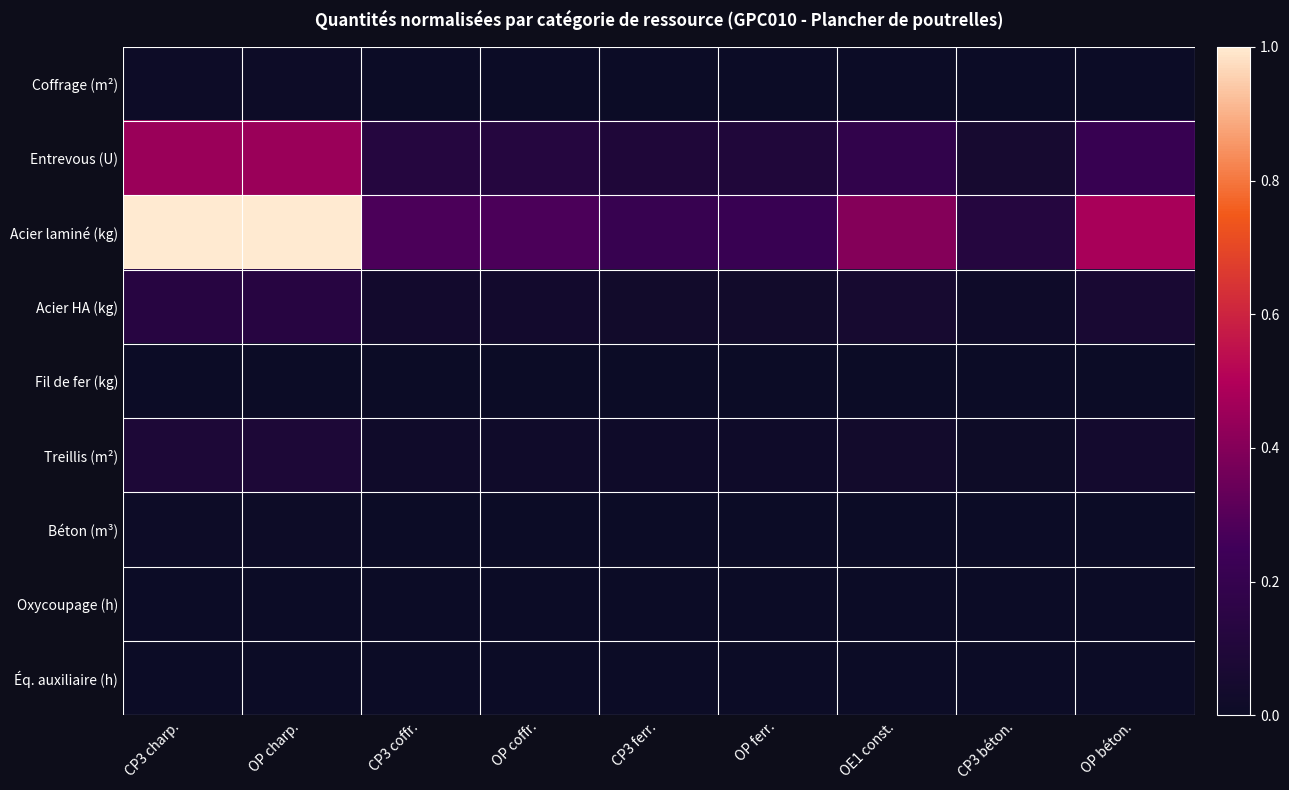

Reading right to left, what are all the values shown in this chart?

Coffrage (m²): OP béton.=0.0	CP3 béton.=0.0	OE1 const.=0.0	OP ferr.=0.0	CP3 ferr.=0.0	OP coffr.=0.0	CP3 coffr.=0.0	OP charp.=0.0	CP3 charp.=0.0
Entrevous (U): OP béton.=0.2	CP3 béton.=0.1	OE1 const.=0.2	OP ferr.=0.1	CP3 ferr.=0.1	OP coffr.=0.1	CP3 coffr.=0.1	OP charp.=0.4	CP3 charp.=0.4
Acier laminé (kg): OP béton.=0.5	CP3 béton.=0.1	OE1 const.=0.4	OP ferr.=0.2	CP3 ferr.=0.2	OP coffr.=0.3	CP3 coffr.=0.3	OP charp.=1.0	CP3 charp.=1.0
Acier HA (kg): OP béton.=0.1	CP3 béton.=0.0	OE1 const.=0.1	OP ferr.=0.0	CP3 ferr.=0.0	OP coffr.=0.0	CP3 coffr.=0.0	OP charp.=0.1	CP3 charp.=0.1
Fil de fer (kg): OP béton.=0.0	CP3 béton.=0.0	OE1 const.=0.0	OP ferr.=0.0	CP3 ferr.=0.0	OP coffr.=0.0	CP3 coffr.=0.0	OP charp.=0.0	CP3 charp.=0.0
Treillis (m²): OP béton.=0.0	CP3 béton.=0.0	OE1 const.=0.0	OP ferr.=0.0	CP3 ferr.=0.0	OP coffr.=0.0	CP3 coffr.=0.0	OP charp.=0.1	CP3 charp.=0.1
Béton (m³): OP béton.=0.0	CP3 béton.=0.0	OE1 const.=0.0	OP ferr.=0.0	CP3 ferr.=0.0	OP coffr.=0.0	CP3 coffr.=0.0	OP charp.=0.0	CP3 charp.=0.0
Oxycoupage (h): OP béton.=0.0	CP3 béton.=0.0	OE1 const.=0.0	OP ferr.=0.0	CP3 ferr.=0.0	OP coffr.=0.0	CP3 coffr.=0.0	OP charp.=0.0	CP3 charp.=0.0
Éq. auxiliaire (h): OP béton.=0.0	CP3 béton.=0.0	OE1 const.=0.0	OP ferr.=0.0	CP3 ferr.=0.0	OP coffr.=0.0	CP3 coffr.=0.0	OP charp.=0.0	CP3 charp.=0.0